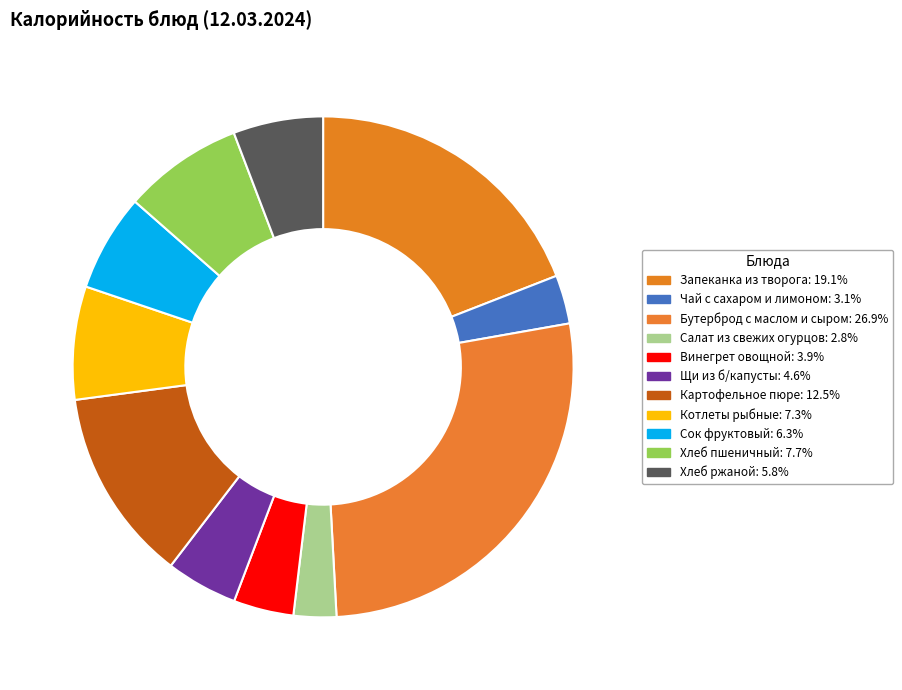

Which slice is the largest?

Бутерброд с маслом и сыром